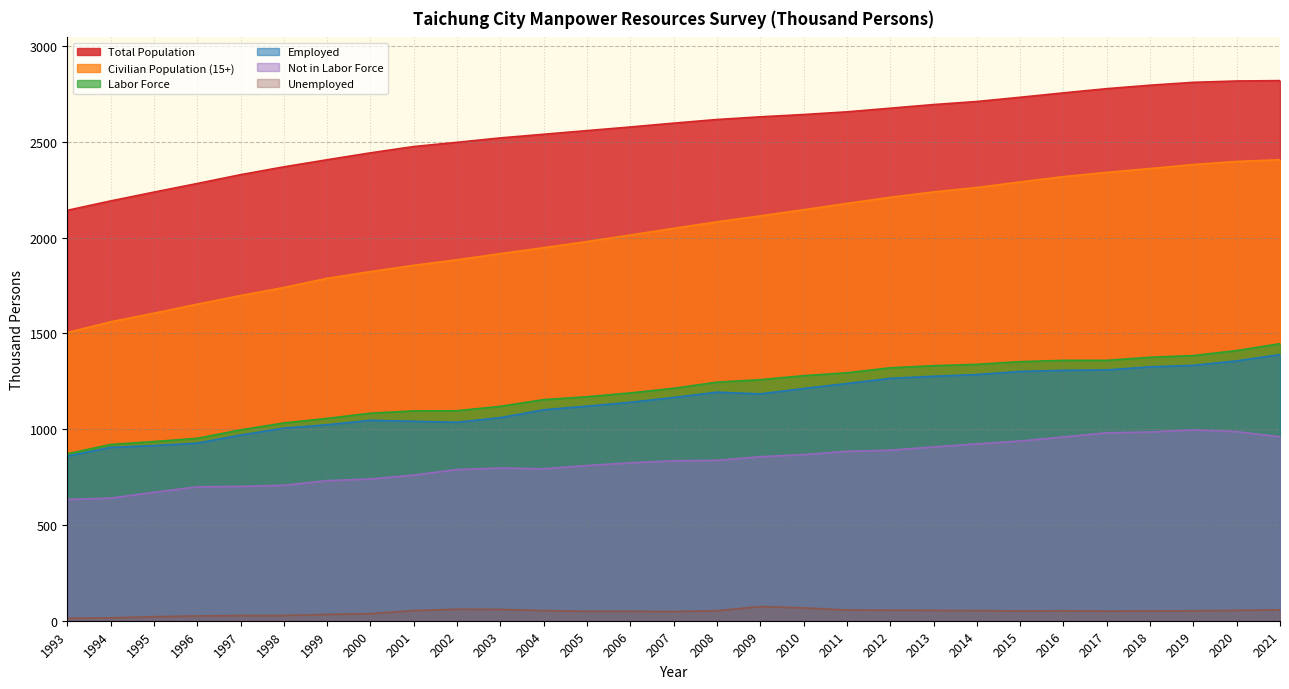

Is it true that Labor Force equals 952 at 1996?

True